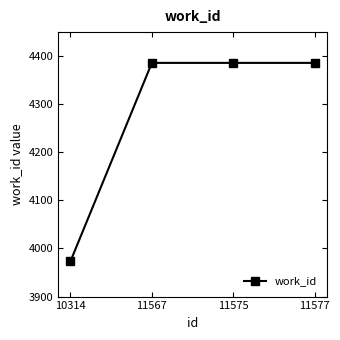

True or false: the data has more than 1 interior local peaks.

False